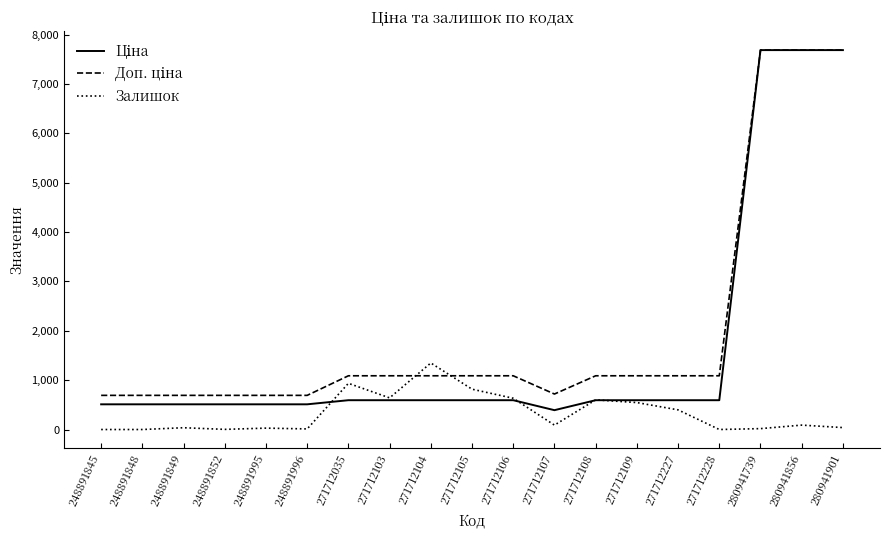

What is the spread (max minus min) of values at 248891996?

680.0